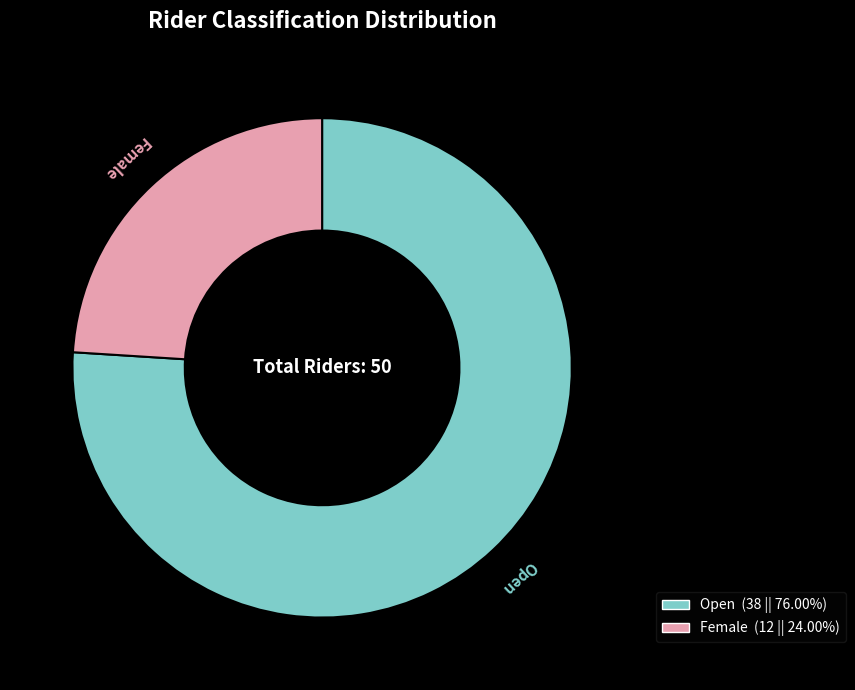

How many slices are in this pie chart?

2